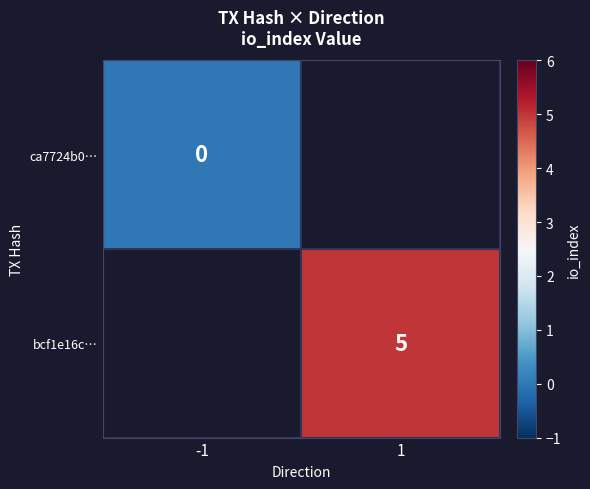

True or false: bcf1e16c… has a value of 5 at 1.

True